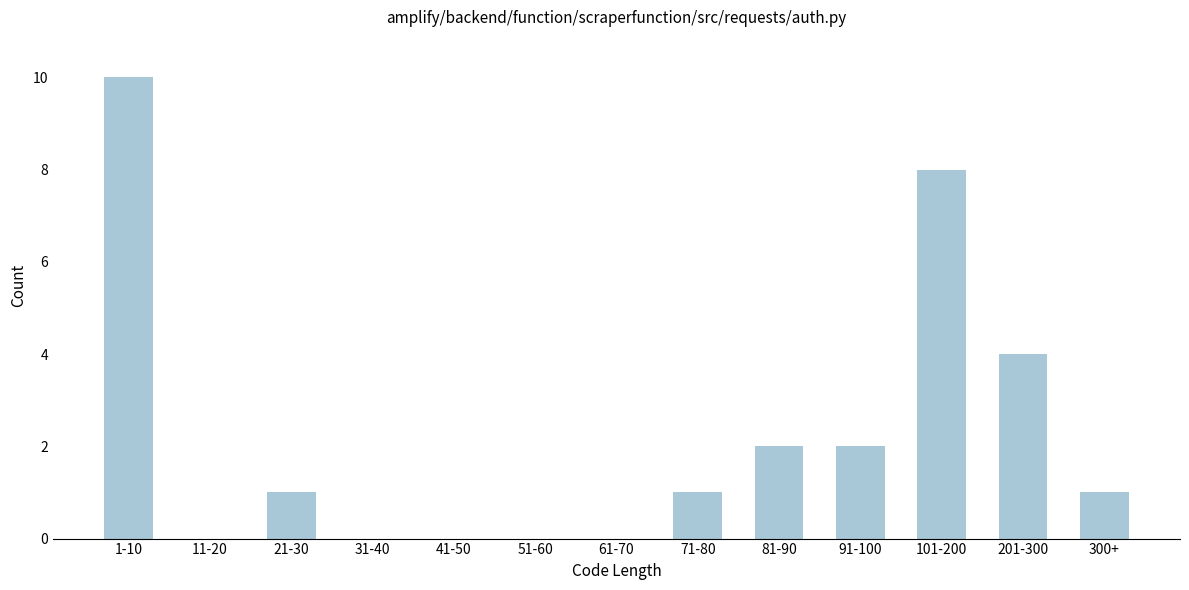

Reading left to right, list all the values displayed in this chart.

1-10=10	11-20=0	21-30=1	31-40=0	41-50=0	51-60=0	61-70=0	71-80=1	81-90=2	91-100=2	101-200=8	201-300=4	300+=1